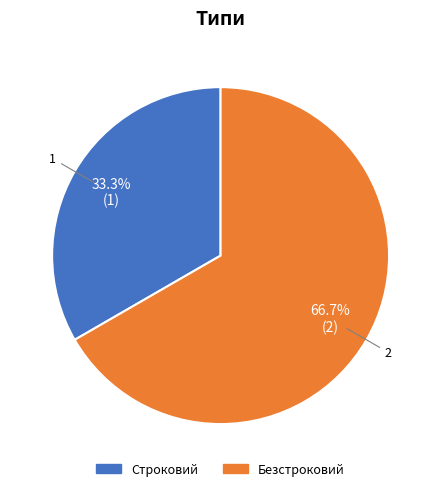

Is it true that Безстроковий is 60% of the pie?

False